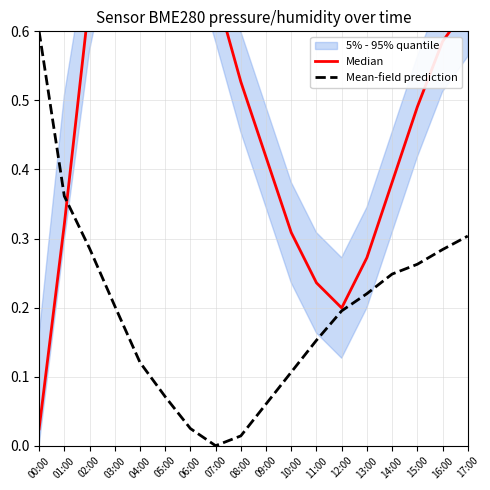

Reading left to right, transcribe all the data shown in this chart.

Median: 0.0	0.3	0.6	0.8	0.9	0.9	0.8	0.7	0.5	0.4	0.3	0.2	0.2	0.3	0.4	0.5	0.6	0.6
Mean-field prediction: 0.6	0.4	0.3	0.2	0.1	0.1	0.0	0.0	0.0	0.1	0.1	0.2	0.2	0.2	0.2	0.3	0.3	0.3